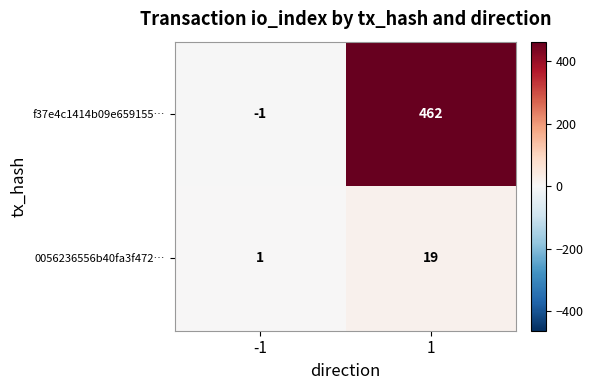

Which series has the largest total across all categories?

f37e4c1414b09e659155…